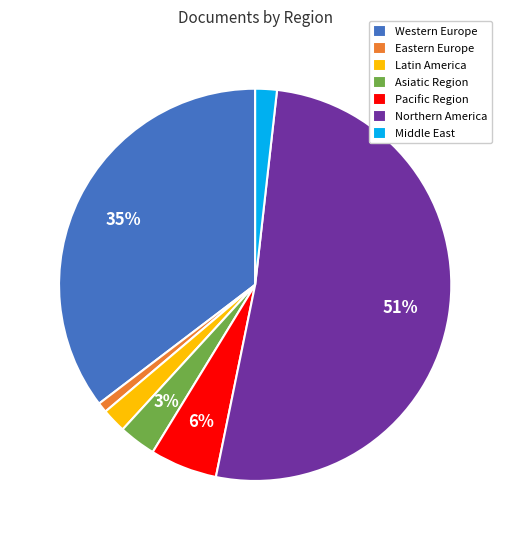

How many slices are in this pie chart?

7